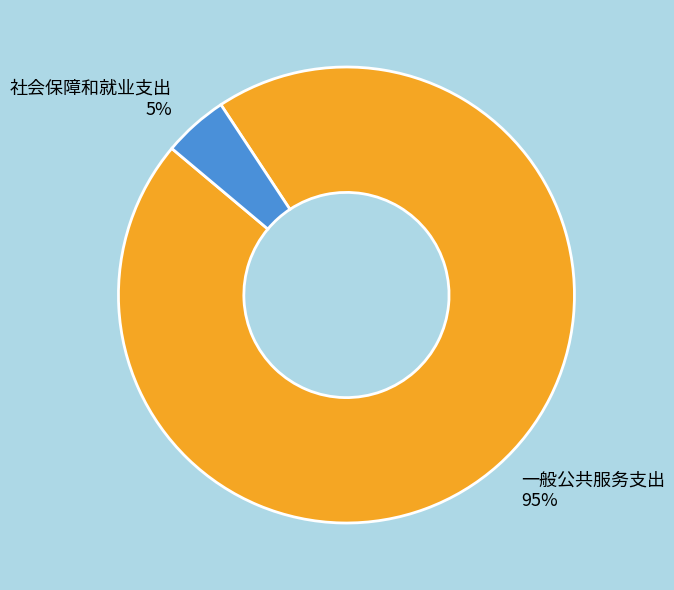

Does 社会保障和就业支出 account for over 50% of the chart?

No